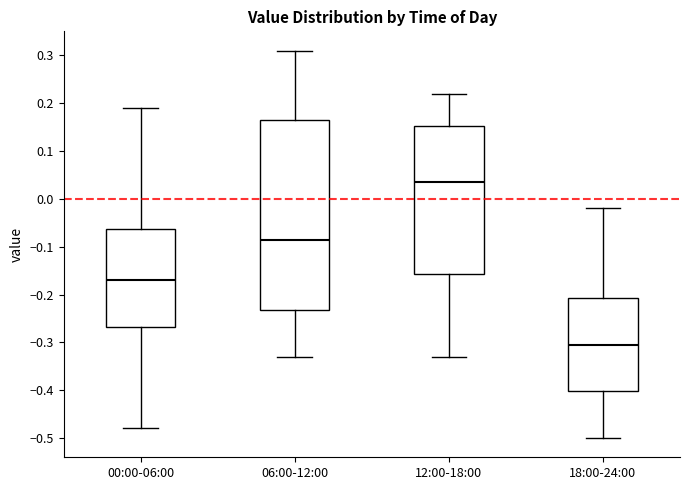

Reading left to right, read every box against the y-axis: the position of its median line, the range the box covers, and the ends of its whiskers. The values are not printed on the chart, so give them approximately, as read against the axis.

00:00-06:00: median -0.17, box -0.27 to -0.06, whiskers -0.48 to 0.19
06:00-12:00: median -0.08, box -0.23 to 0.17, whiskers -0.33 to 0.31
12:00-18:00: median 0.04, box -0.16 to 0.15, whiskers -0.33 to 0.22
18:00-24:00: median -0.30, box -0.40 to -0.21, whiskers -0.50 to -0.02